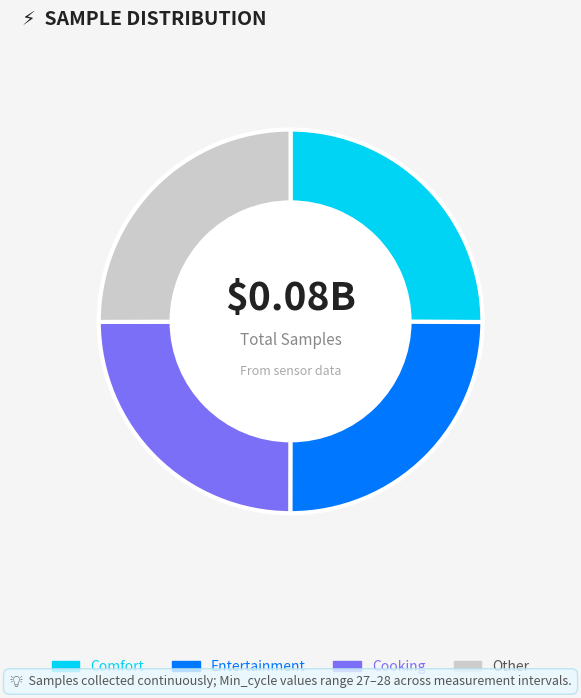

Is there any slice that represents more than half of the pie?

No